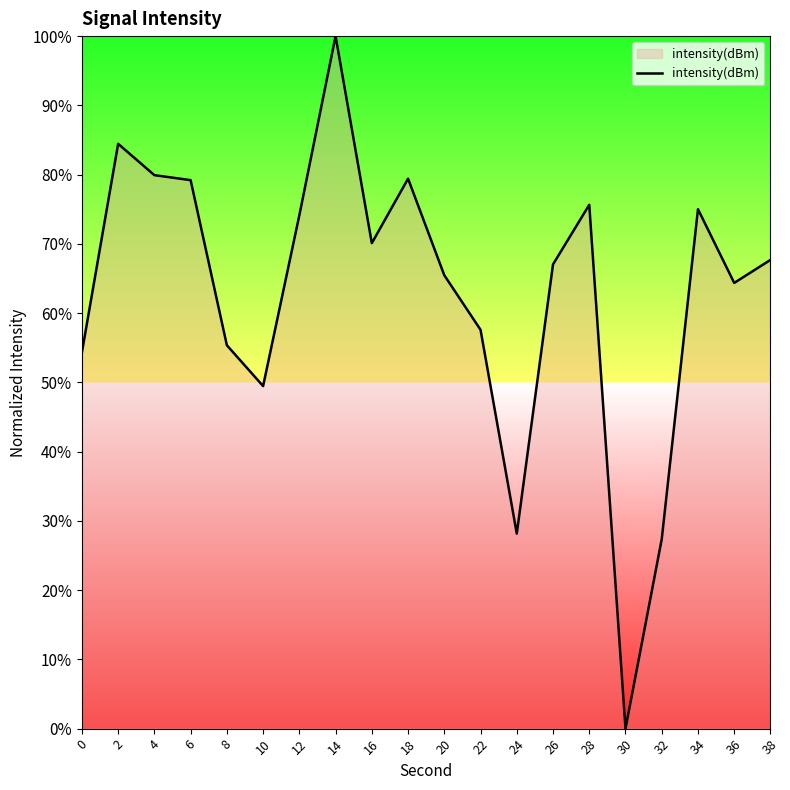

What is the average value?

62.7